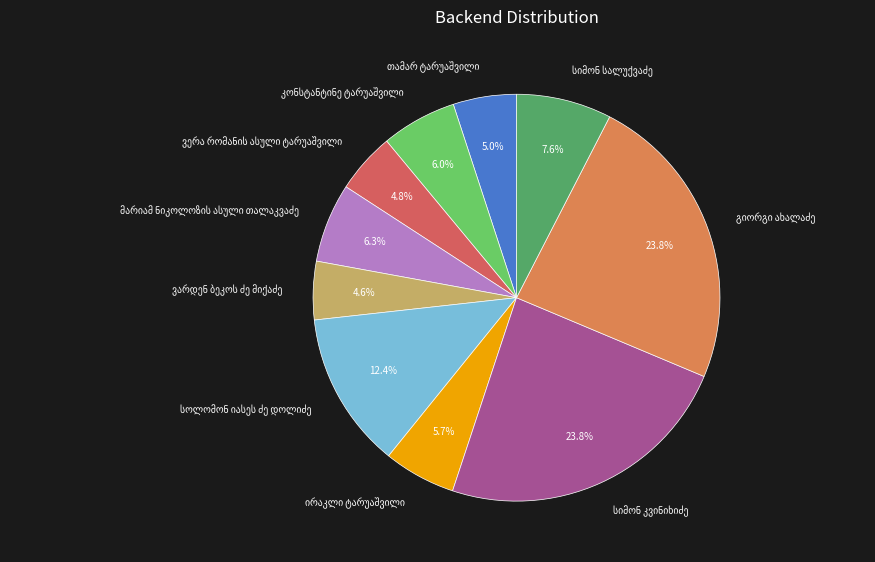

How many slices are in this pie chart?

10